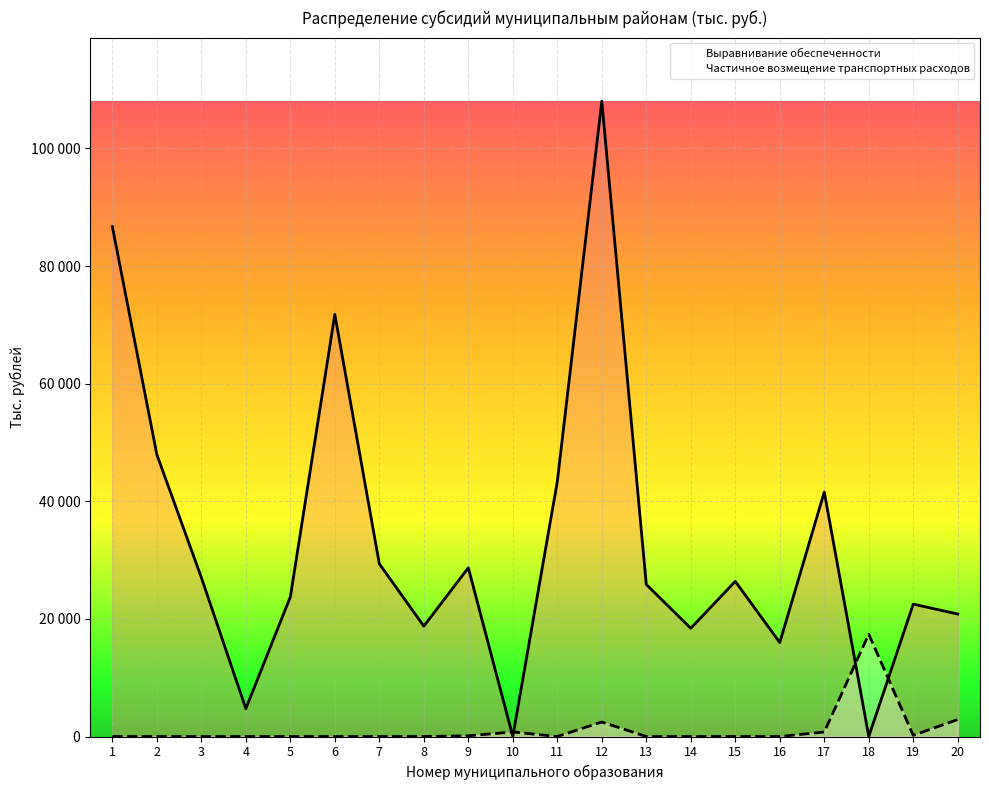

Reading right to left, extract all data points from this chart.

Выравнивание обеспеченности: 20822.4	22510.7	0.0	41564.7	15977.2	26381.3	18408.2	25852.6	108043.1	43341.0	0.0	28693.1	18765.6	29371.2	71771.9	23732.2	4737.8	27043.0	47944.0	86703.4
Частичное возмещение транспортных расходов: 2889.3	197.2	17398.9	767.4	0.0	0.0	0.0	0.0	2466.5	0.0	772.4	126.5	0.0	0.0	0.0	0.0	0.0	0.0	0.0	0.0